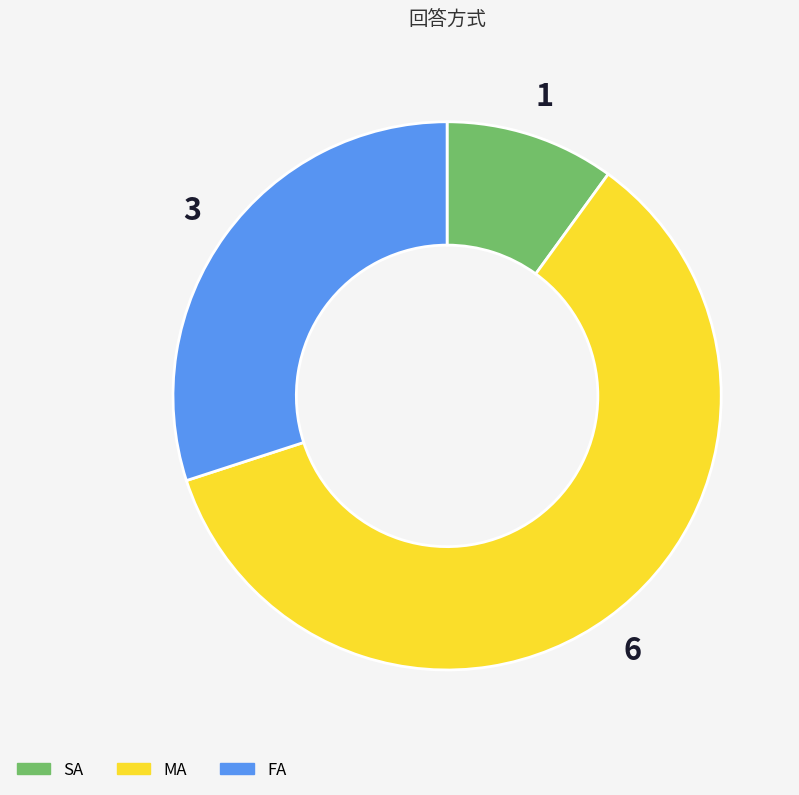

Rank the categories by value from highest to lowest.

MA, FA, SA